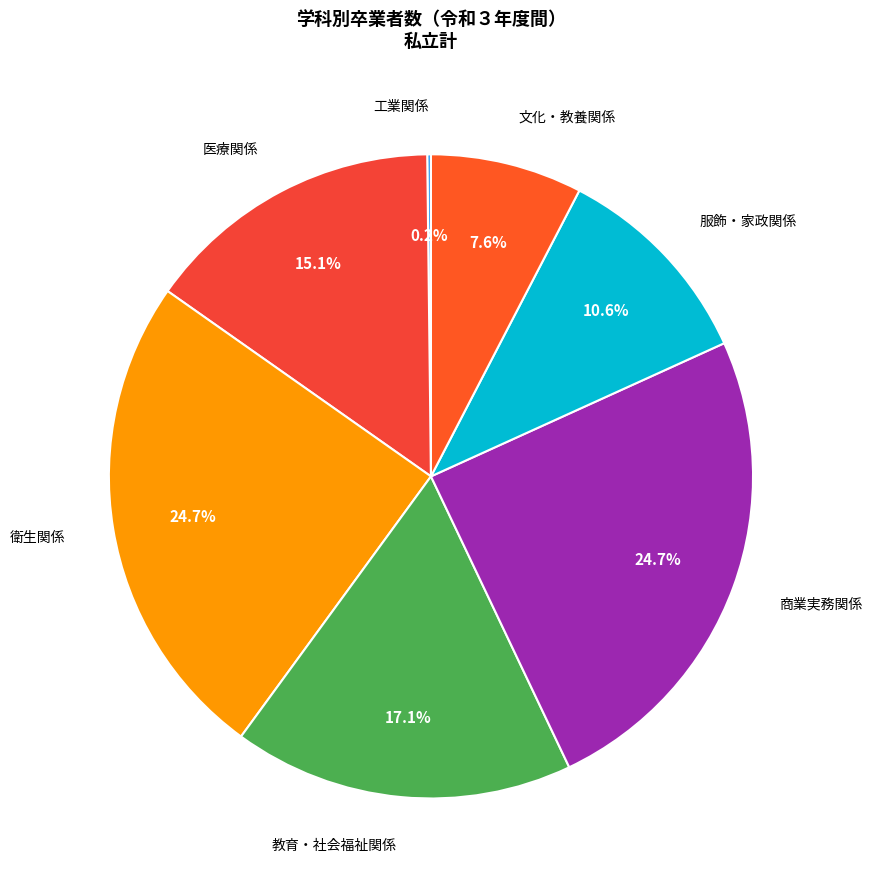

To the nearest percent, what percentage of the pie is 教育・社会福祉関係?

17%